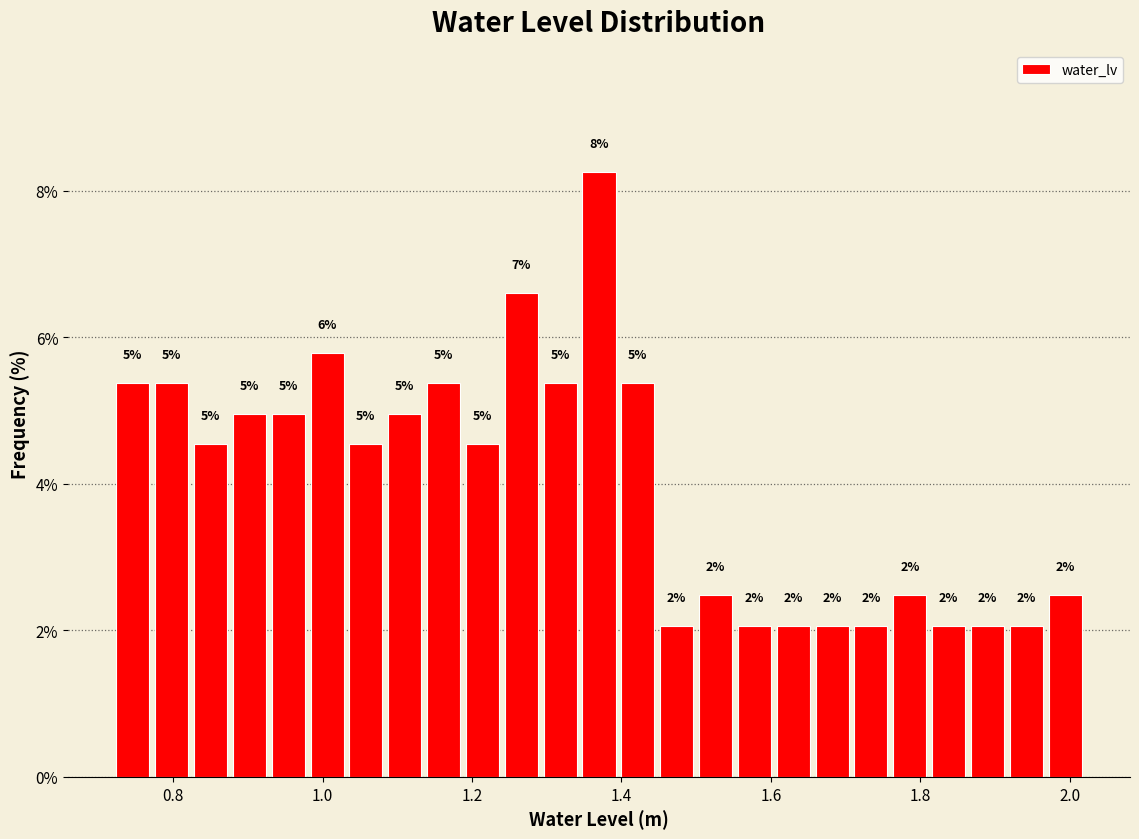

Around what value on the x-axis is the tallest bar? Give the approximate position of its centre, as read against the axis.

1.38